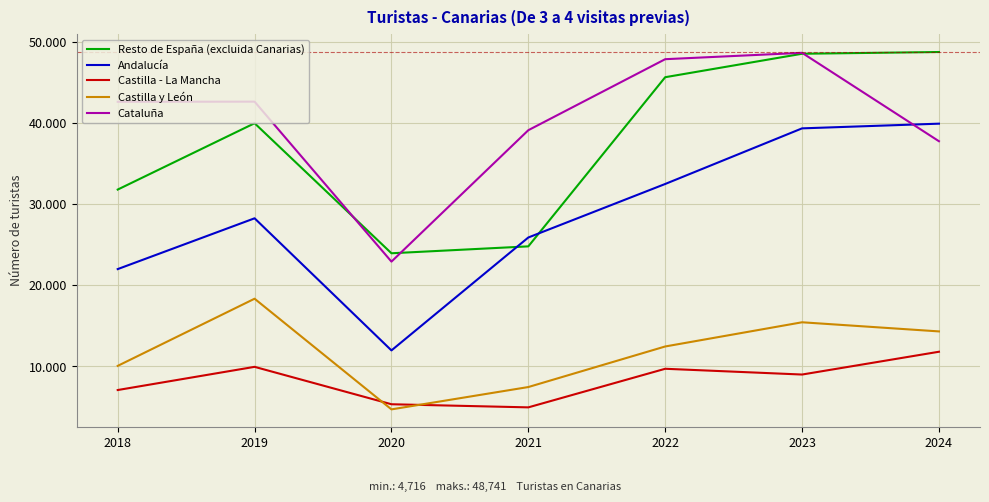

What is the lowest value of the Castilla y León series?

4716